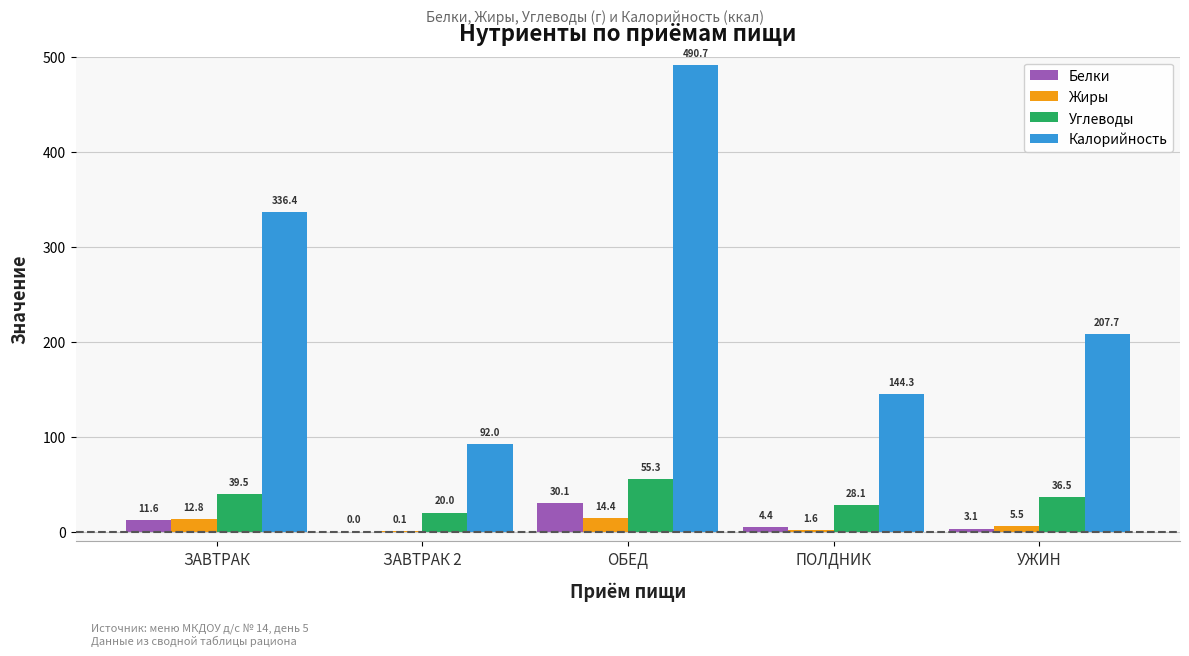

At which label does Калорийность first exceed 207?

ЗАВТРАК